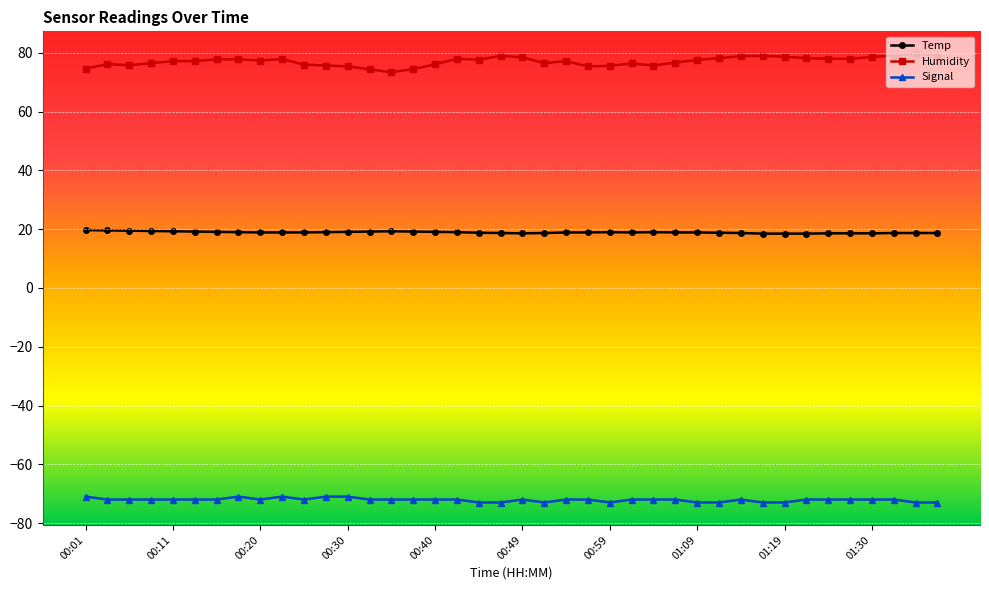

Which series has the largest total across all categories?

Humidity